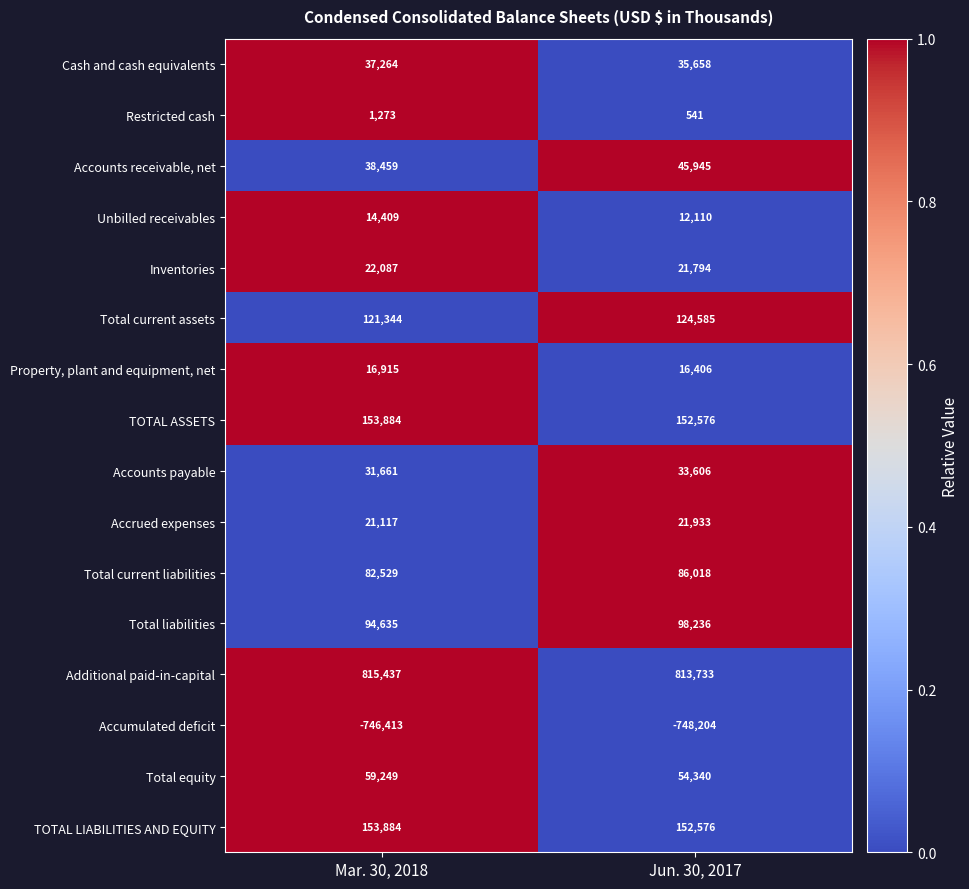

Which label corresponds to the smallest value in the chart?

Jun. 30, 2017